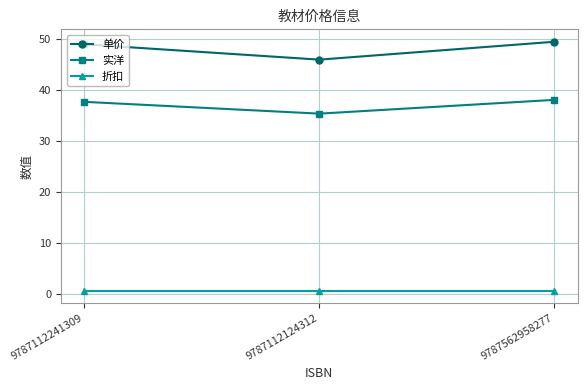

The value of 单价 at 9787562958277 is 10.1. True or false?

False